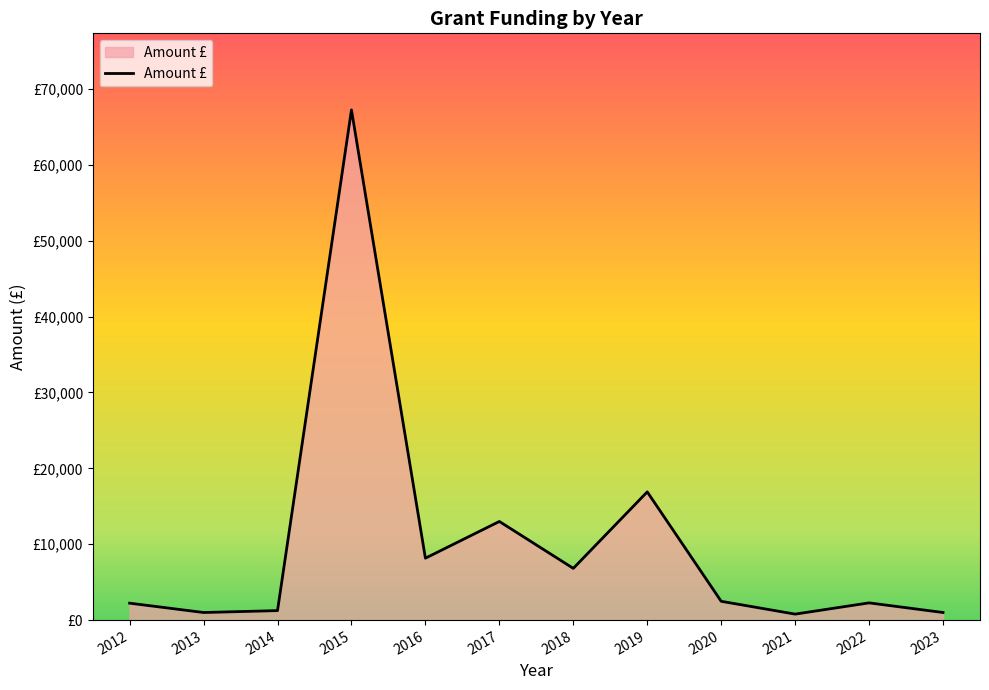

List the labels in order of value, largest first.

2015, 2019, 2017, 2016, 2018, 2020, 2022, 2012, 2014, 2013, 2023, 2021